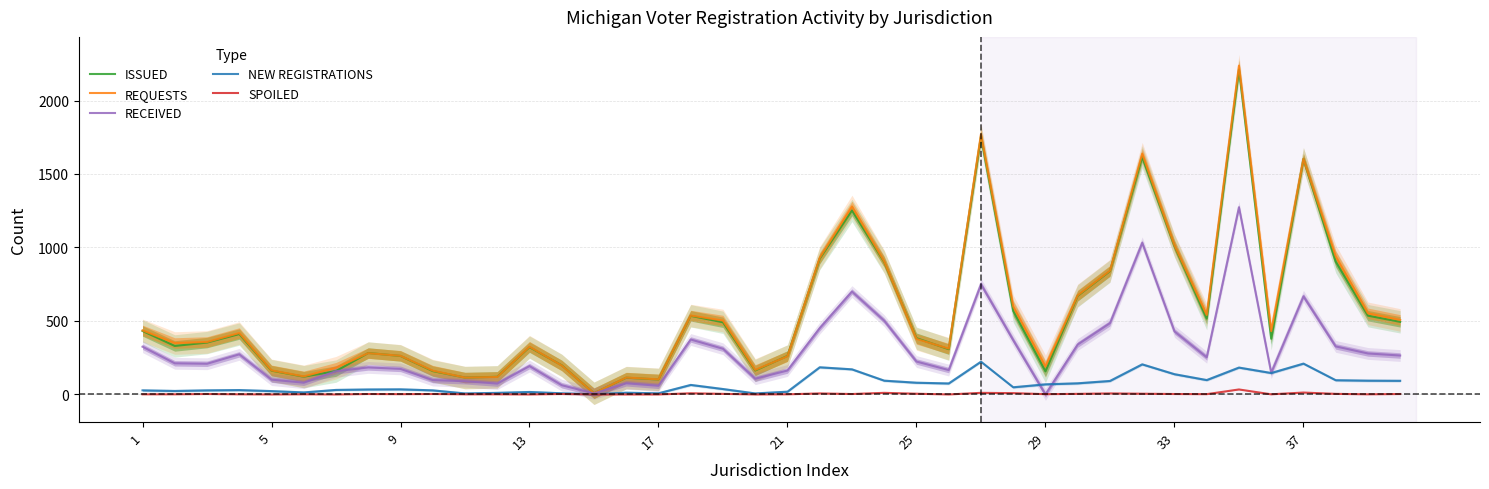

List the series in order of their peak value, lowest first.

SPOILED, NEW REGISTRATIONS, RECEIVED, ISSUED, REQUESTS